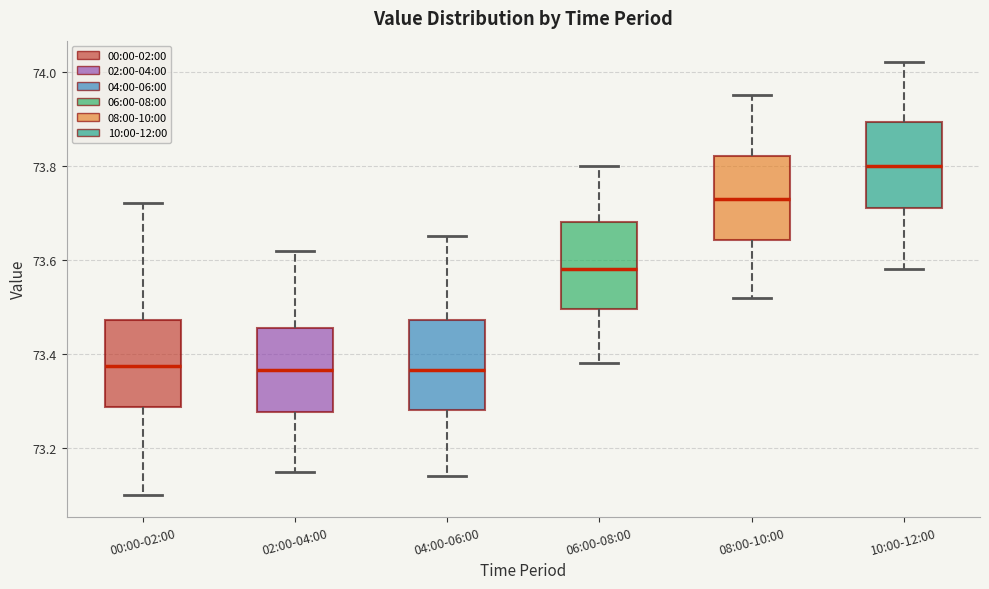

Where is the lower edge of the box for 08:00-10:00 on the y-axis? The values are not printed on the chart, so give them approximately, as read against the axis.

73.64